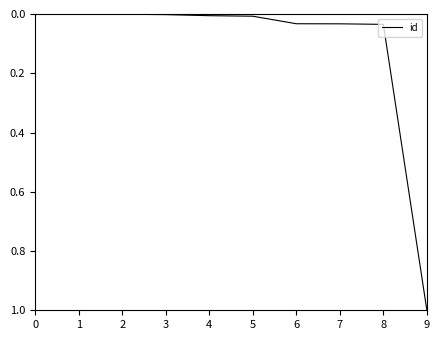

Which category has the highest value across all series?

9